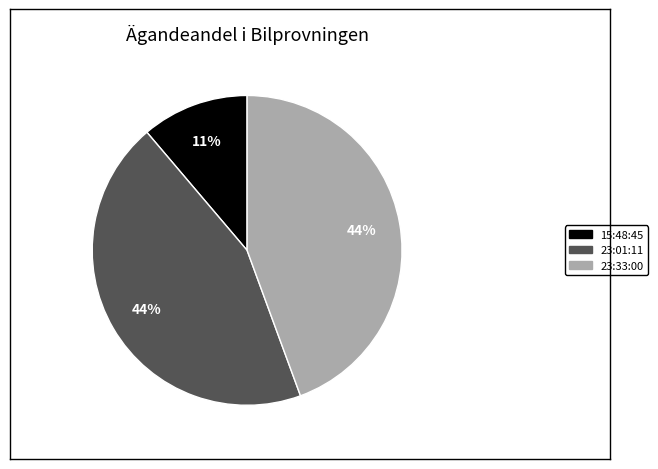

To the nearest percent, what is the average slice percentage?

33%